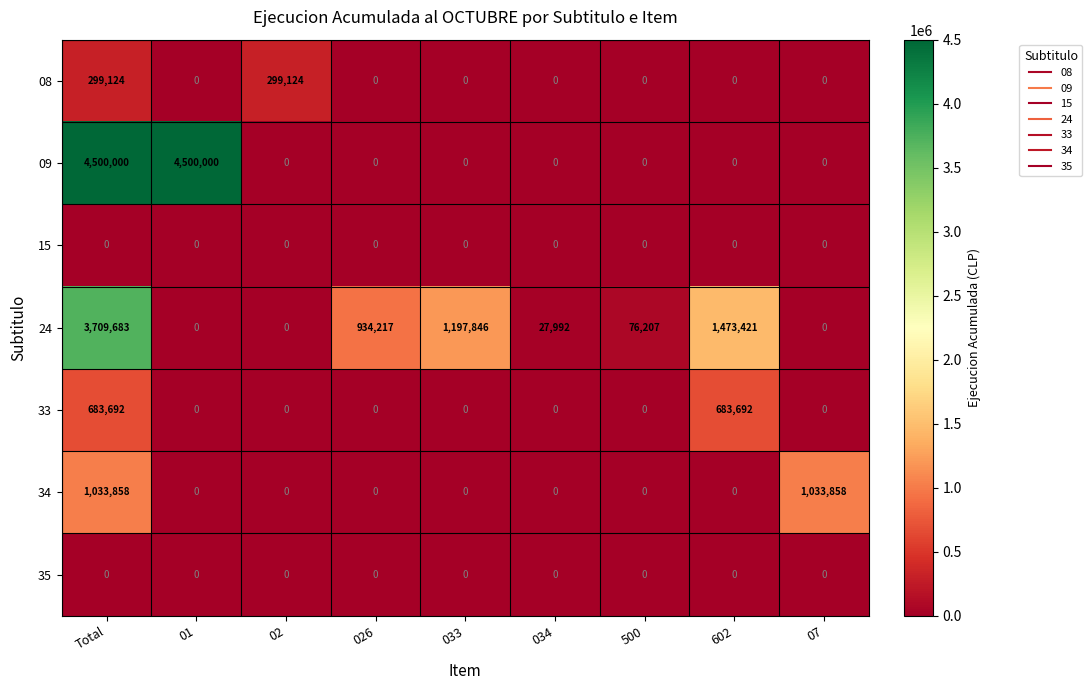

What is the maximum value shown in the chart?

4500000